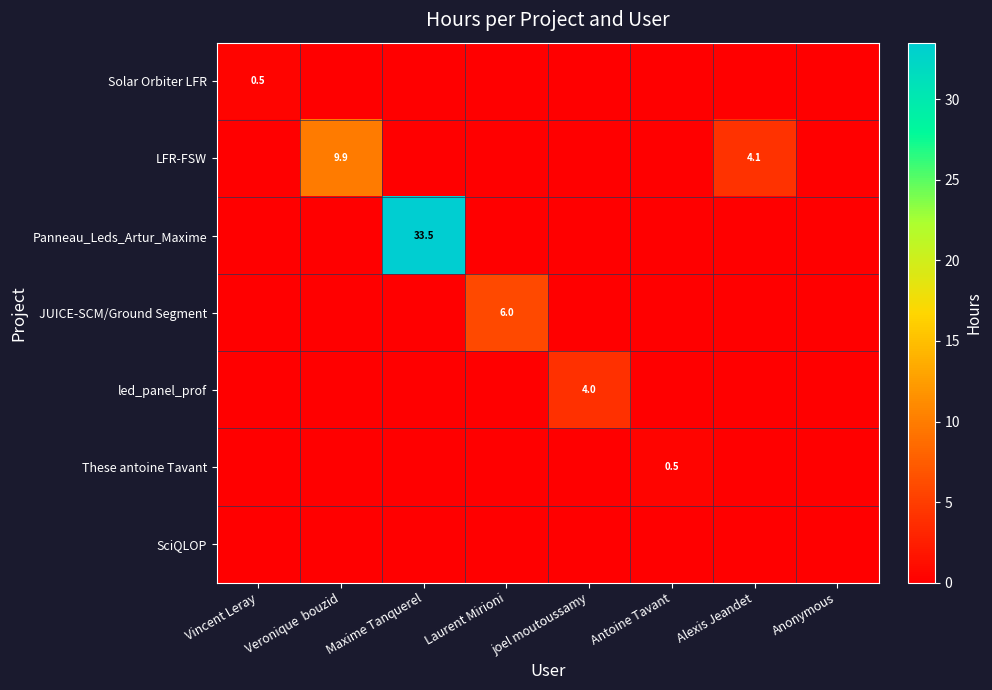

At how many categories does at least one series exceed 20?

1